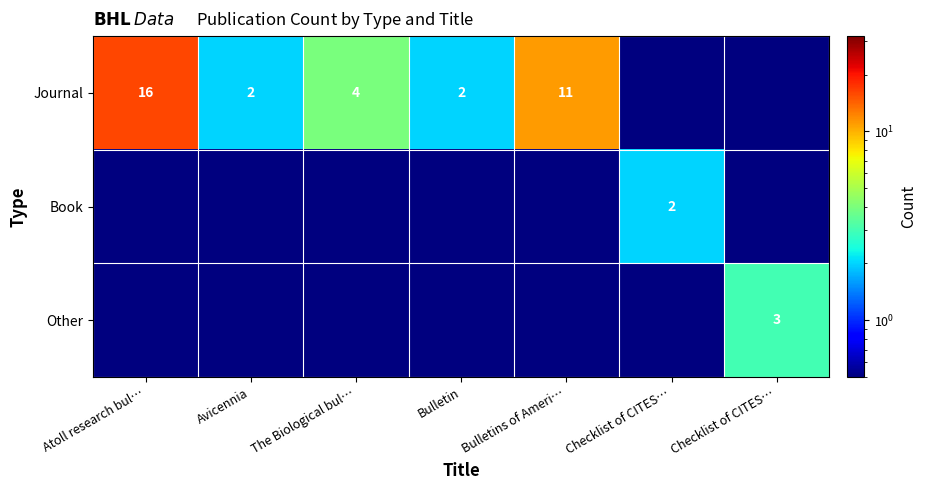

True or false: Journal has a value of 4.0 at The Biological bul….

True